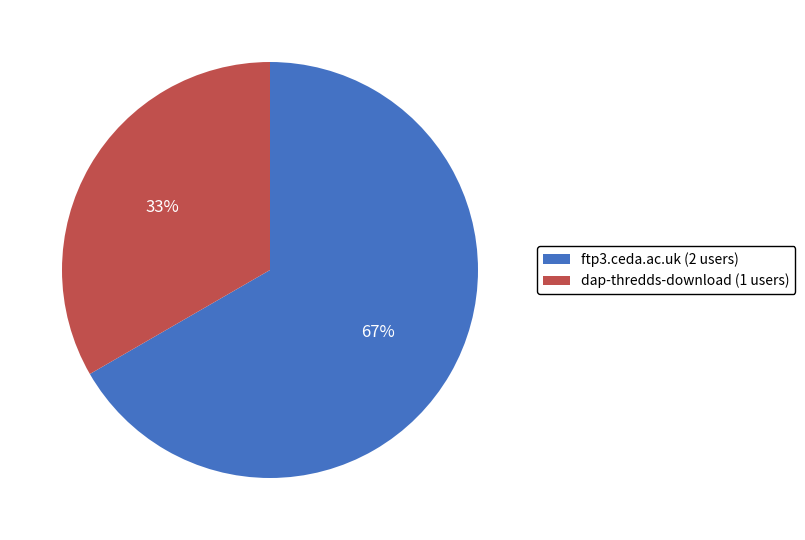

To the nearest percent, what is the combined percentage of dap-thredds-download and ftp3.ceda.ac.uk?

100%